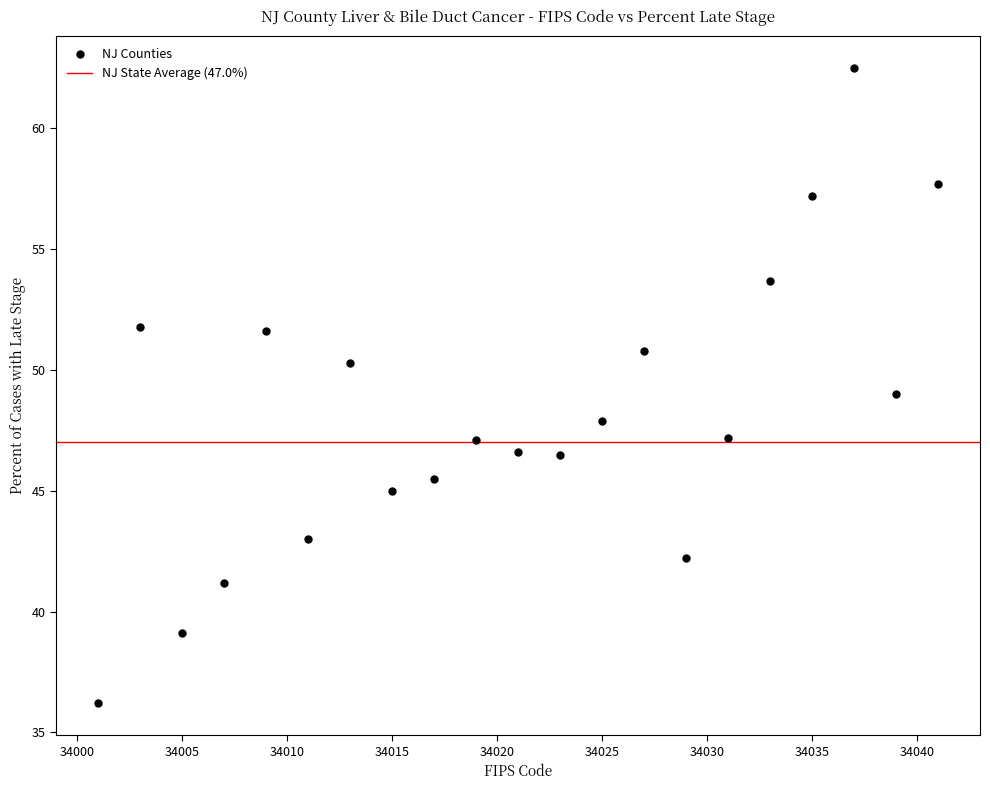

What is the range of Y values (max minus min)?

26.3